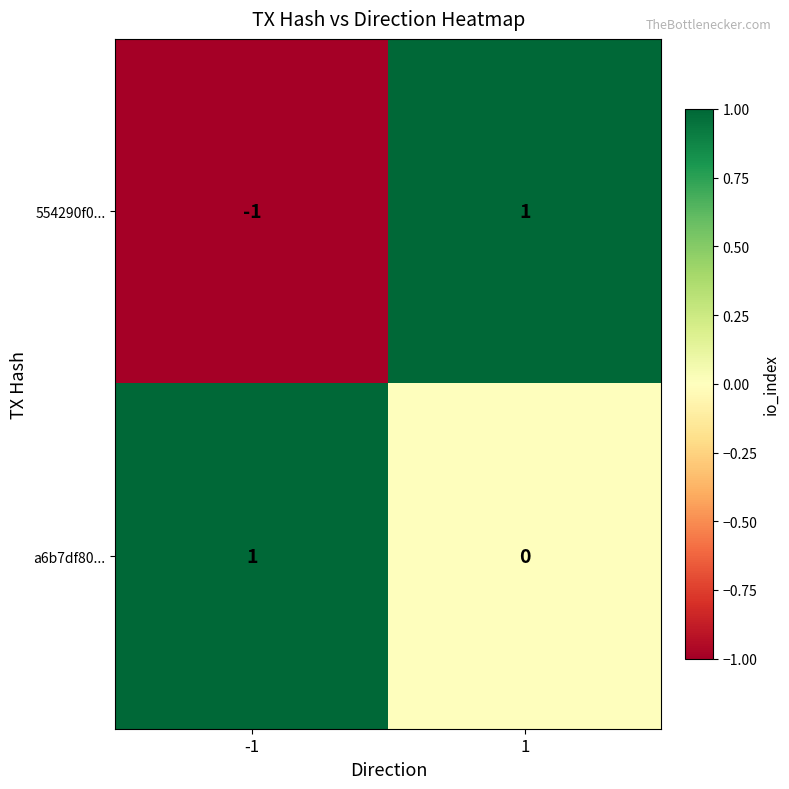

Which label corresponds to the smallest value in the chart?

-1